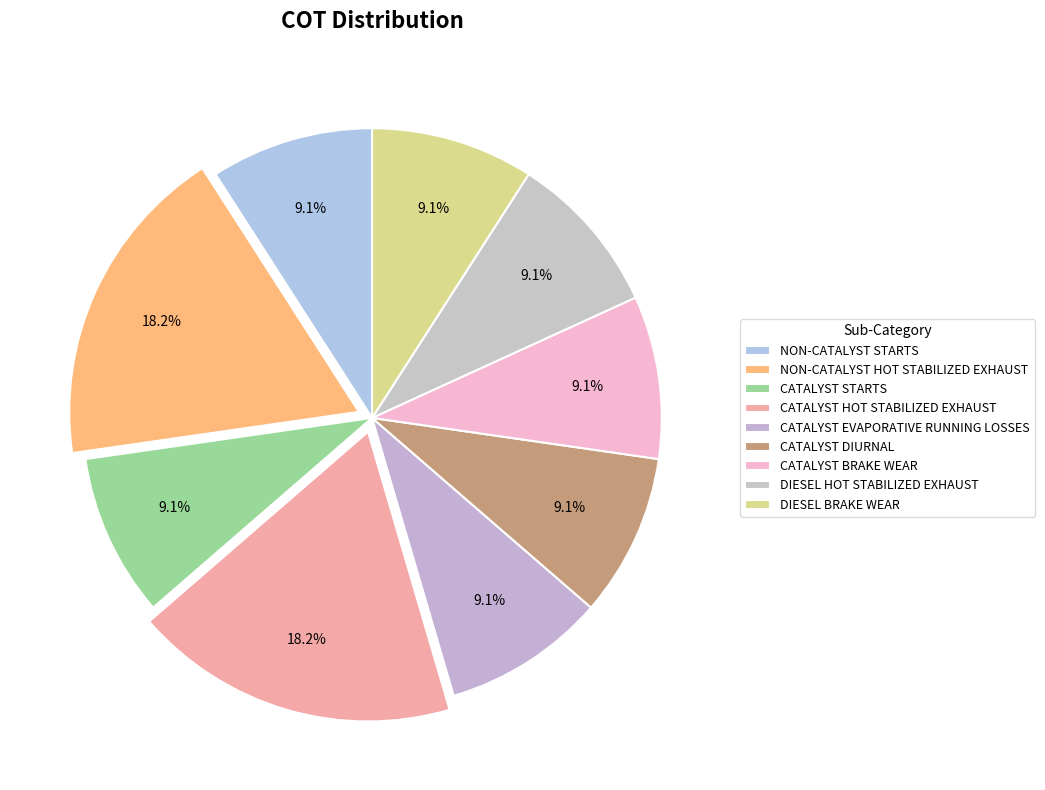

Which slice is the smallest?

NON-CATALYST STARTS